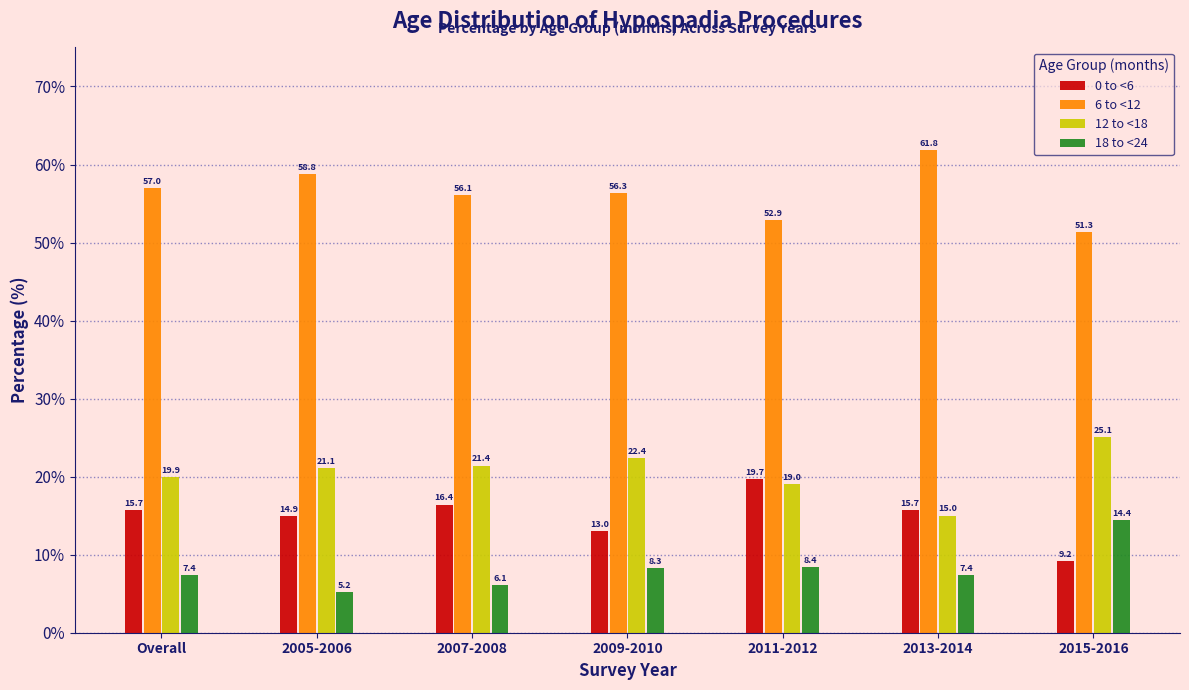

Reading left to right, what are all the values shown in this chart?

0 to <6: 15.7	14.9	16.4	13.0	19.7	15.7	9.2
6 to <12: 57.0	58.8	56.1	56.3	52.9	61.8	51.3
12 to <18: 19.9	21.1	21.4	22.4	19.0	15.0	25.1
18 to <24: 7.4	5.2	6.1	8.3	8.4	7.4	14.4